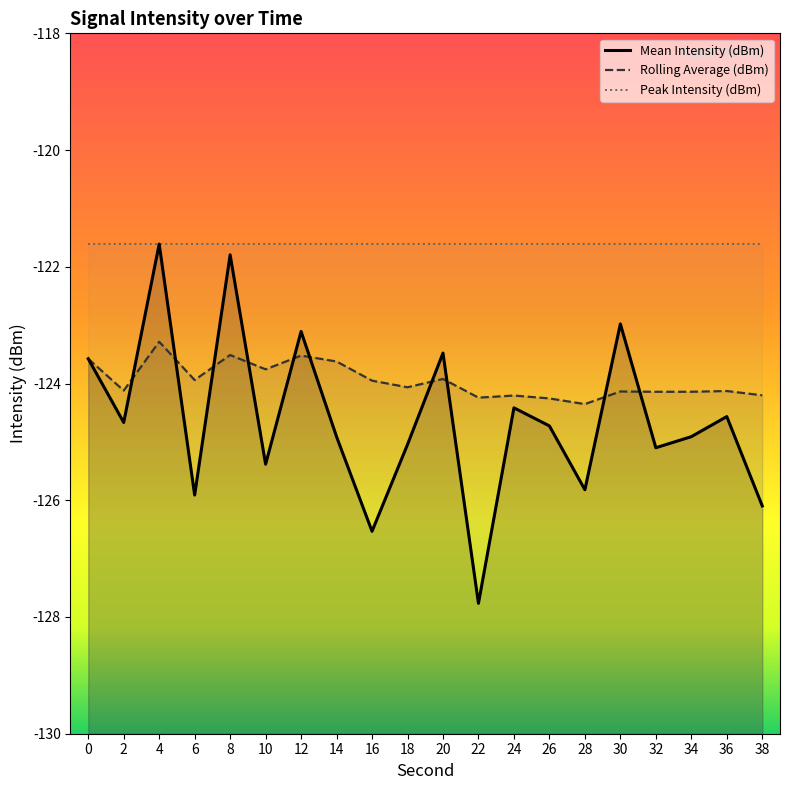

Between 8 and 26, which series saw the biggest shift?

Mean Intensity (dBm)